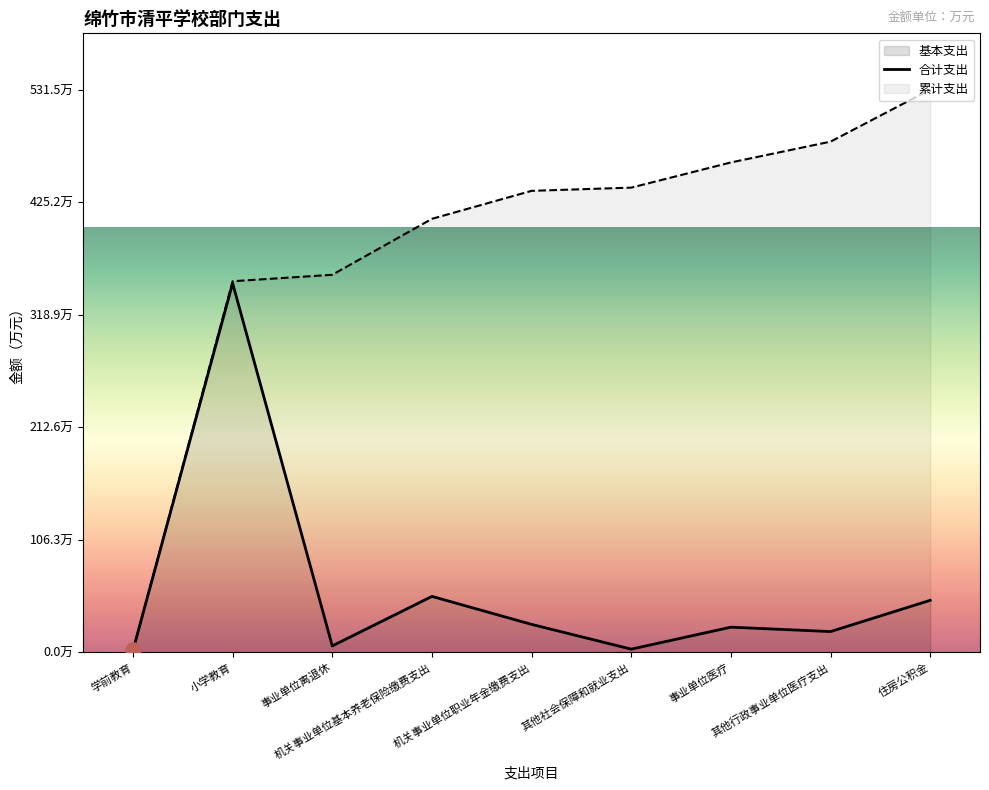

What is the ratio of the value at 机关事业单位基本养老保险缴费支出 to the value at 住房公积金?

1.1